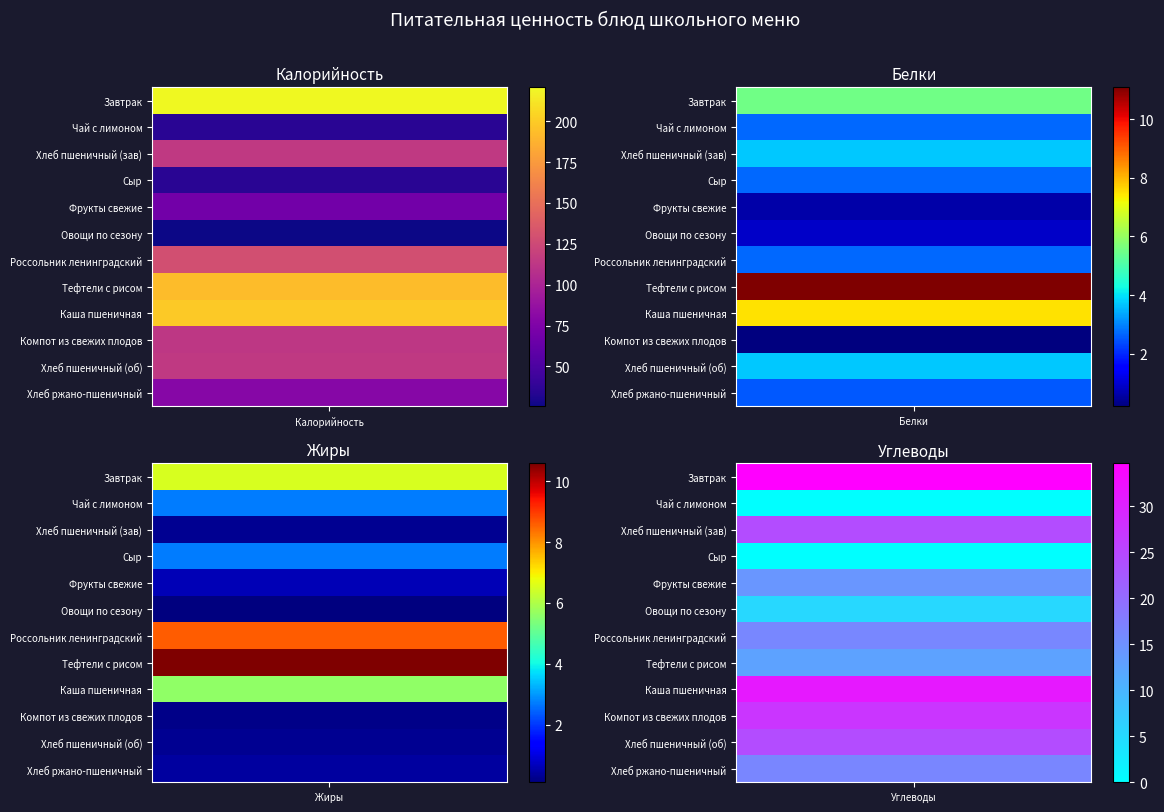

Rank the series at Калорийность from highest to lowest value.

Завтрак, Каша пшеничная, Тефтели с рисом, Россольник ленинградский, Хлеб пшеничный (зав), Хлеб пшеничный (об), Компот из свежих плодов, Хлеб ржано-пшеничный, Фрукты свежие, Чай с лимоном, Сыр, Овощи по сезону